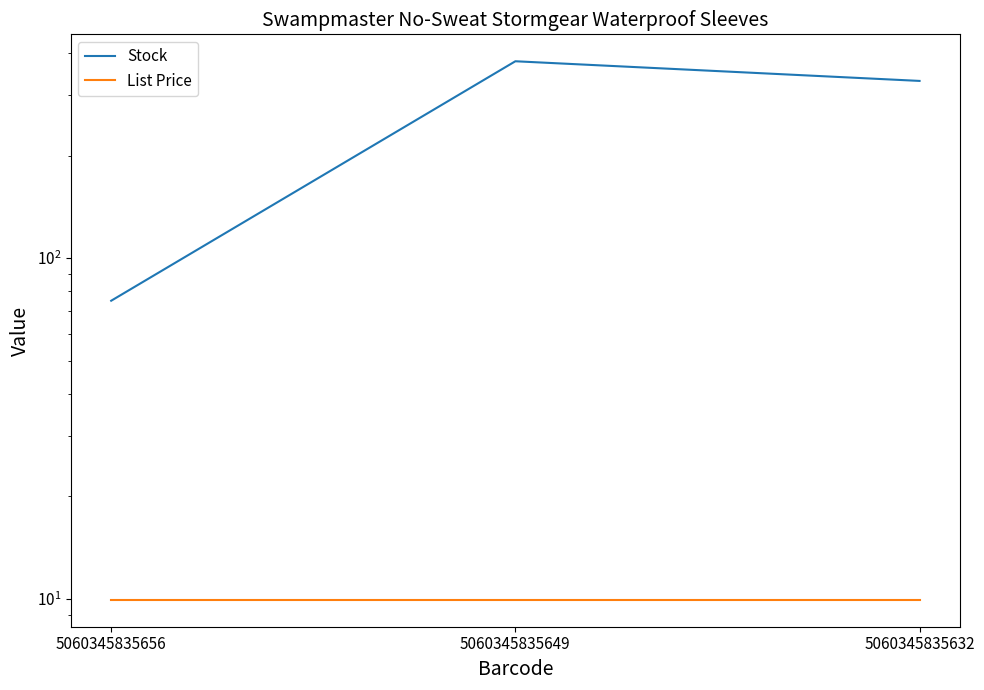

At which label does List Price reach its minimum?

5060345835656